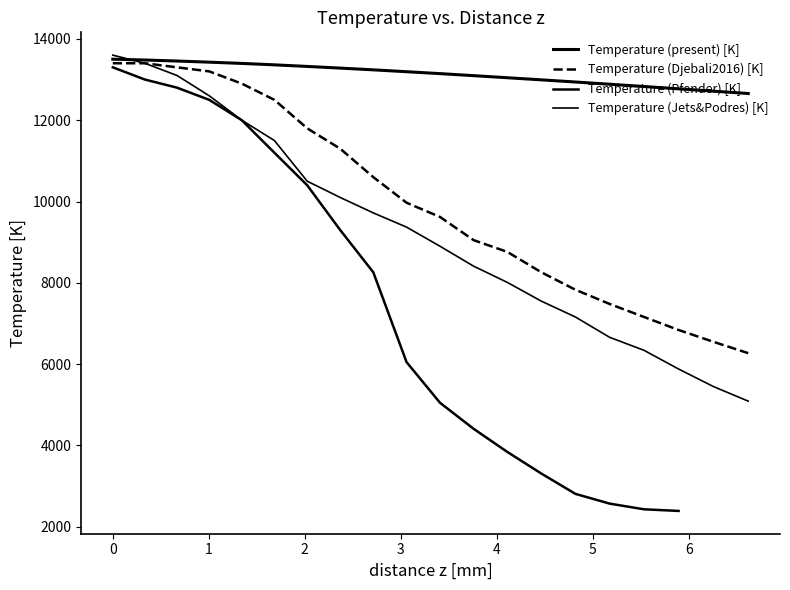

Is it true that the value at 1 is 3078?

False